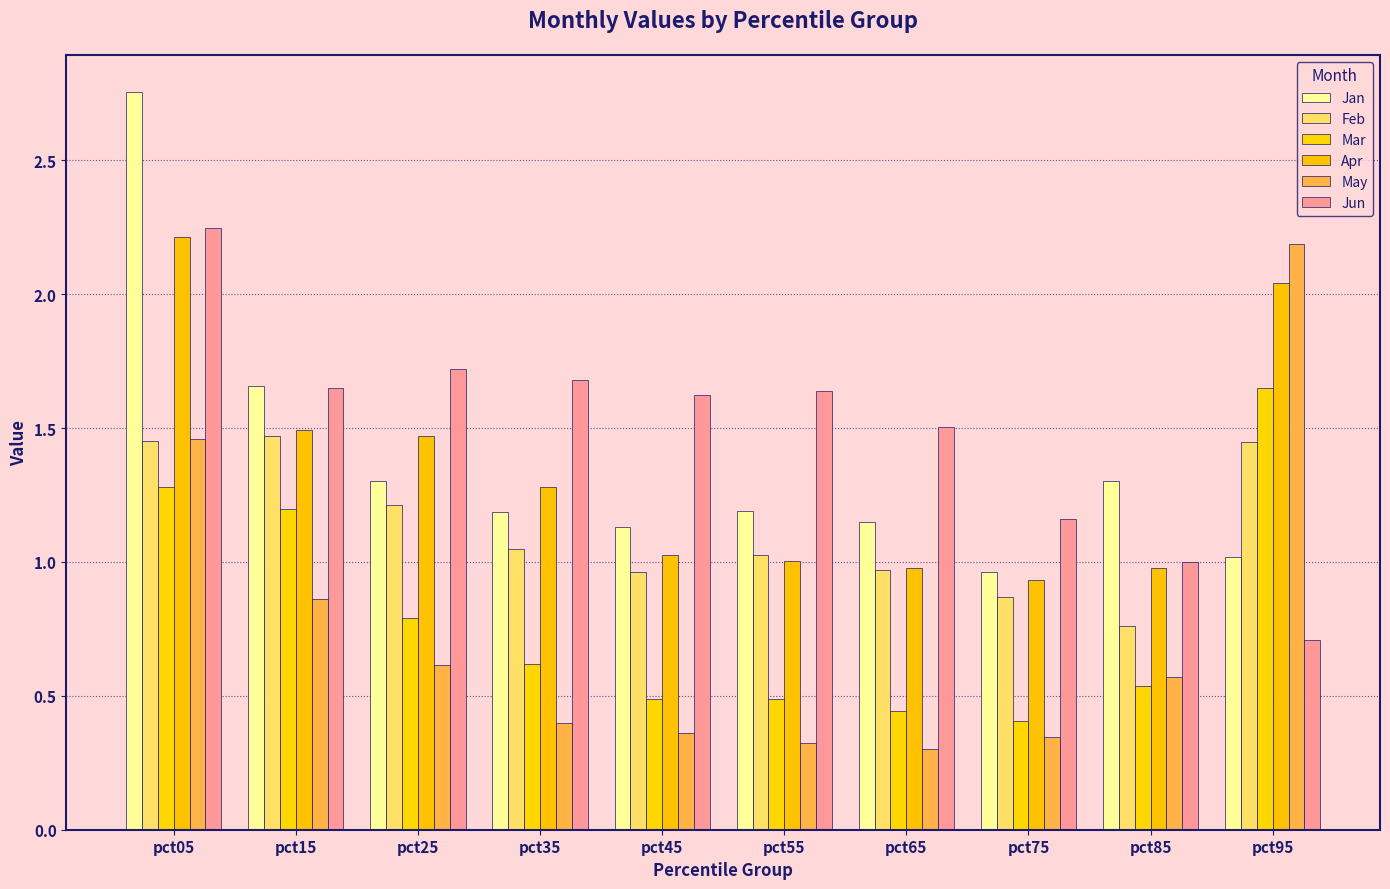

Reading right to left, extract all data points from this chart.

Jan: 1.0	1.3	1.0	1.2	1.2	1.1	1.2	1.3	1.7	2.8
Feb: 1.4	0.8	0.9	1.0	1.0	1.0	1.0	1.2	1.5	1.5
Mar: 1.7	0.5	0.4	0.4	0.5	0.5	0.6	0.8	1.2	1.3
Apr: 2.0	1.0	0.9	1.0	1.0	1.0	1.3	1.5	1.5	2.2
May: 2.2	0.6	0.3	0.3	0.3	0.4	0.4	0.6	0.9	1.5
Jun: 0.7	1.0	1.2	1.5	1.6	1.6	1.7	1.7	1.6	2.2